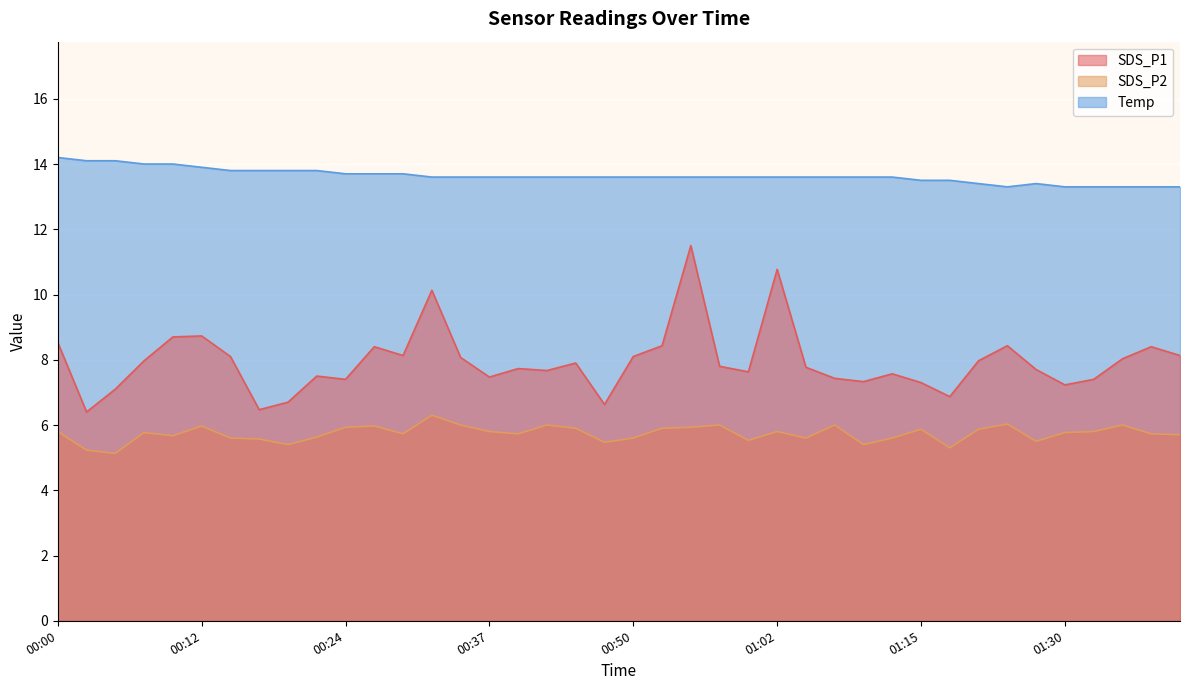

What is the sum of the SDS_P2 values at 01:12 and 00:22?

11.2